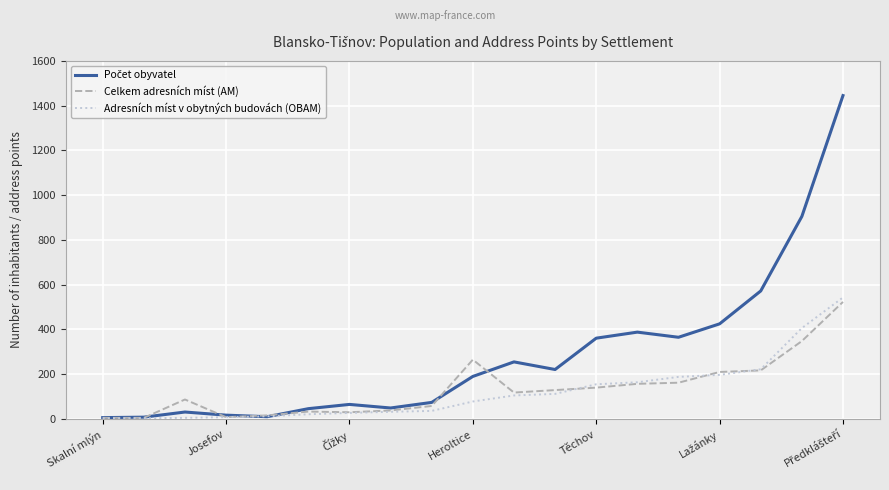

What is the greatest value displayed?

1445